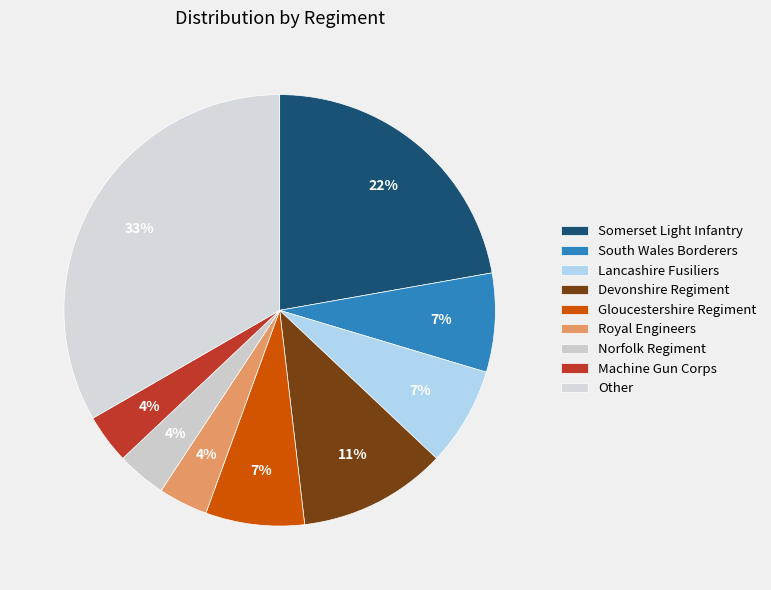

Is it true that Other is 33% of the pie?

True